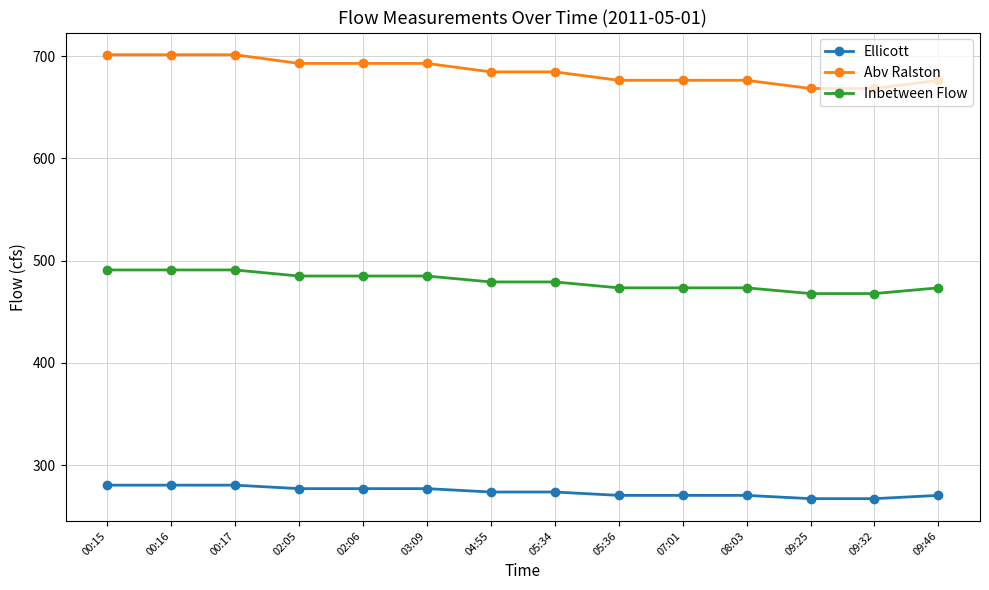

True or false: Abv Ralston and Ellicott cross at least once.

False